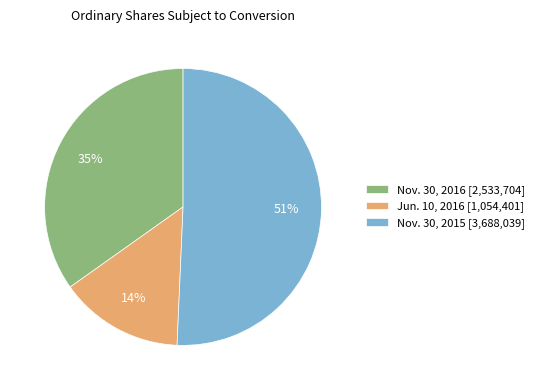

To the nearest percent, what is the difference between the Nov. 30, 2016 [2,533,704] and Nov. 30, 2015 [3,688,039] slice percentages?

16%